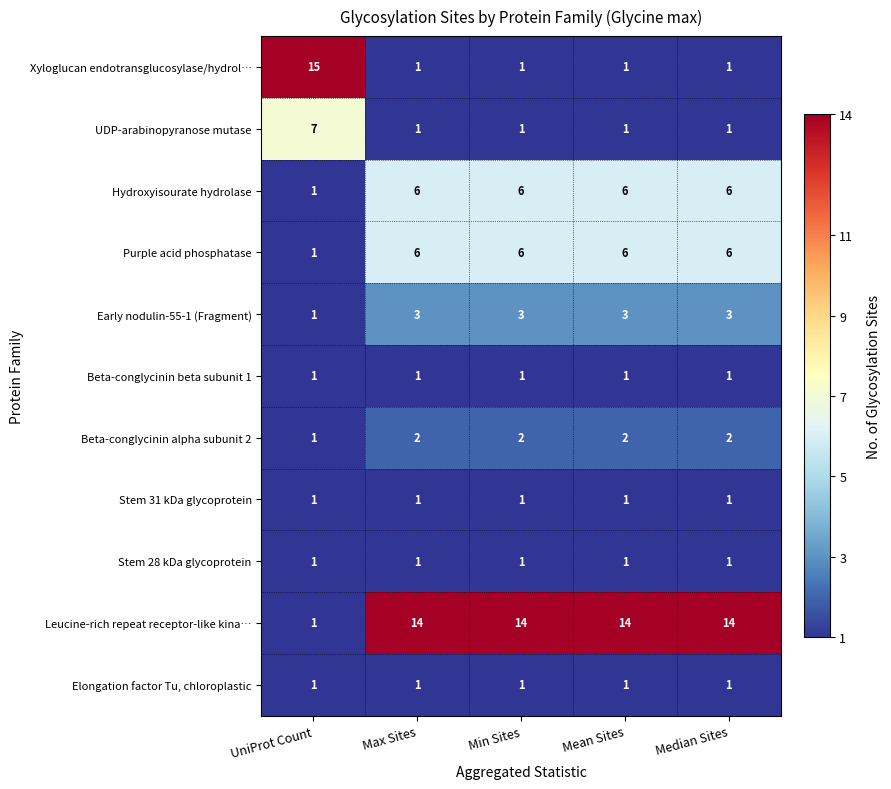

Is the value of Early nodulin-55-1 (Fragment) at Median Sites greater than the value of Stem 31 kDa glycoprotein at Mean Sites?

Yes